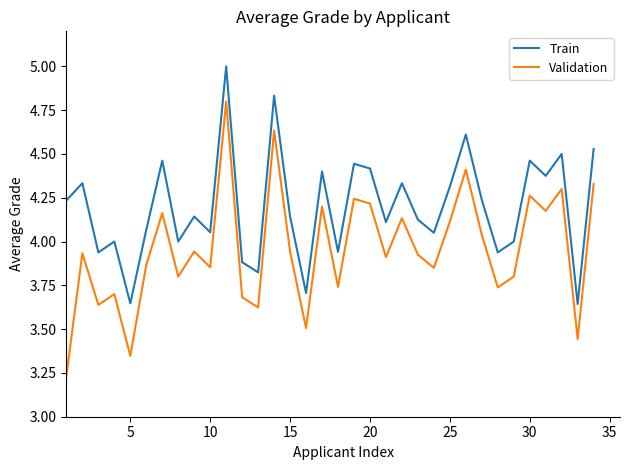

True or false: Train and Validation cross at least once.

False